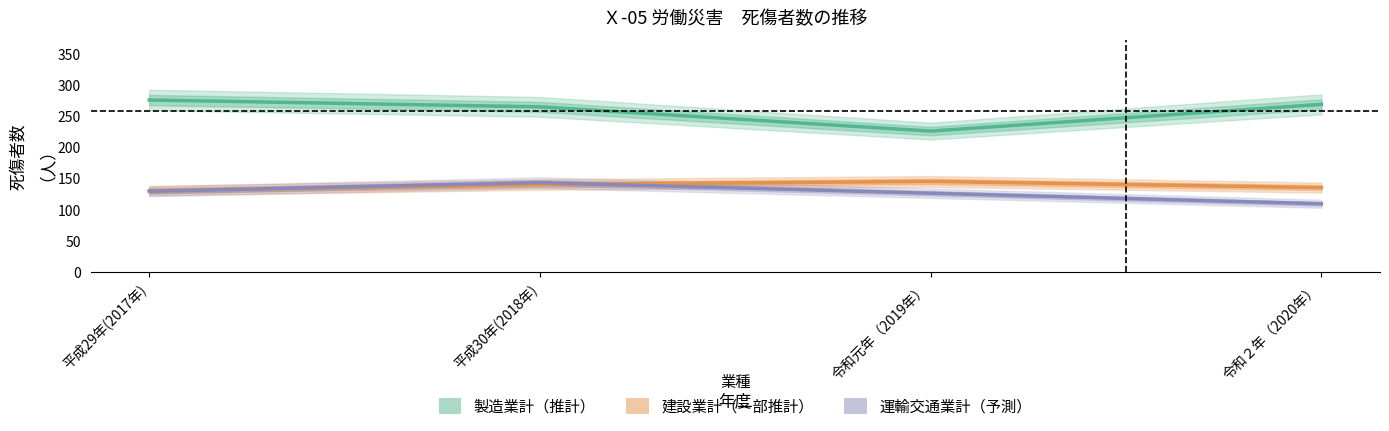

True or false: 製造業計（死傷） and 運輸交通業計（死傷） cross at least once.

False